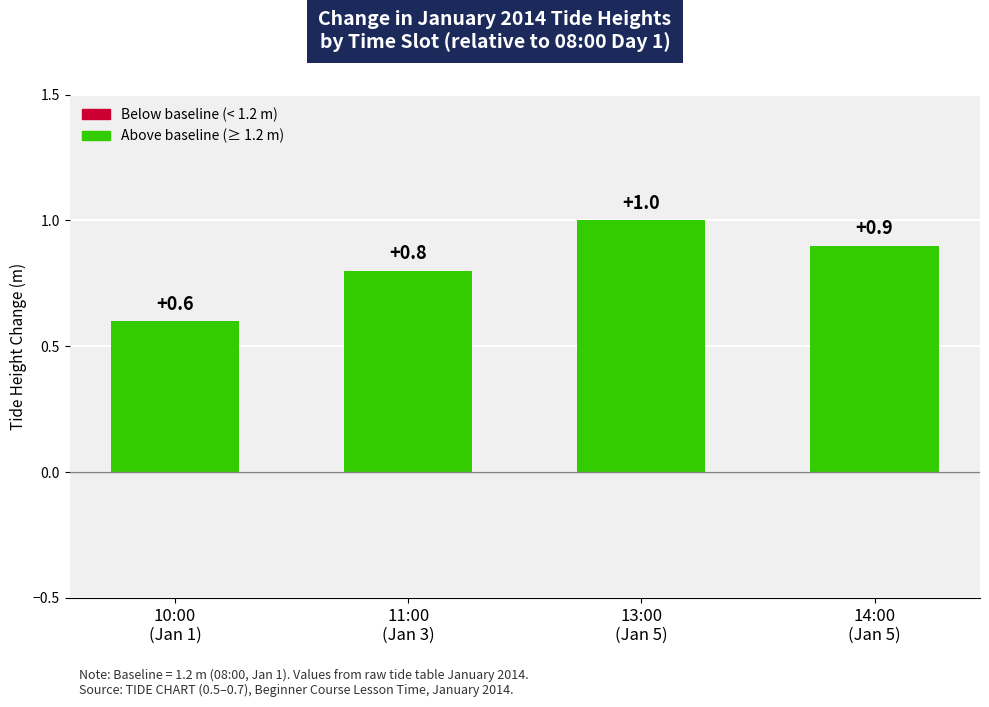

What is the difference between the maximum and minimum values?

0.4